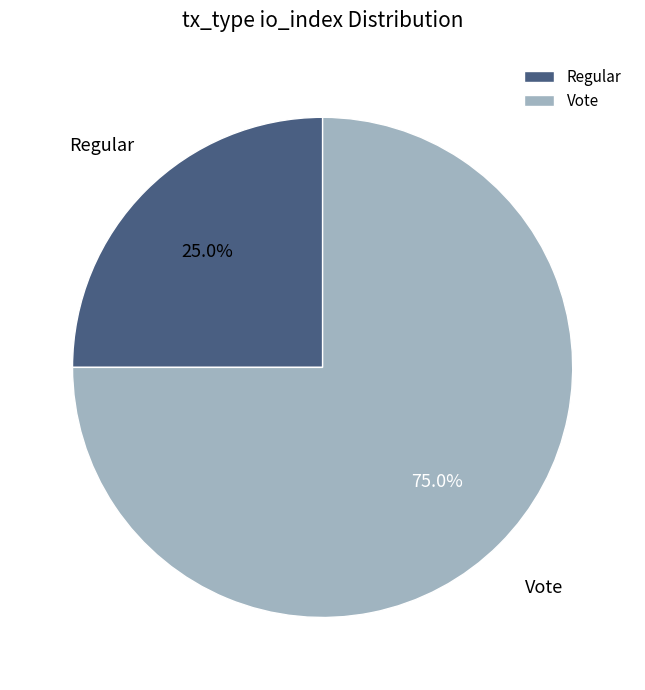

To the nearest percent, what is the difference between the Regular and Vote slice percentages?

50%